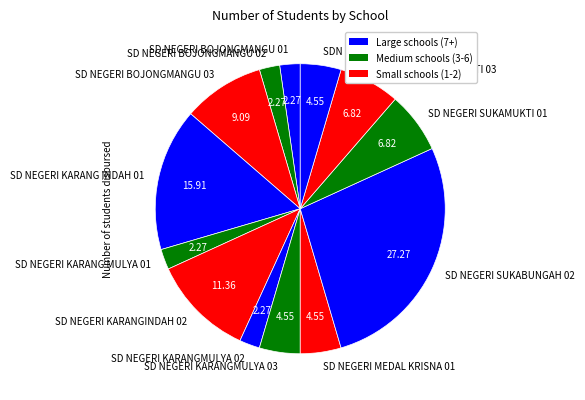

How many slices are in this pie chart?

13